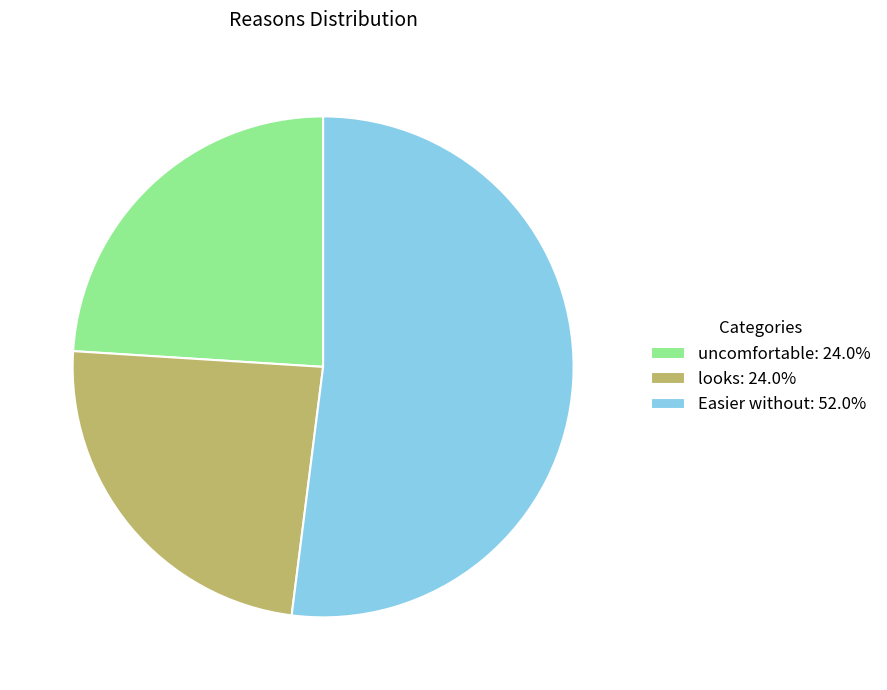

Is the sum of Easier without: 52.0% and uncomfortable: 24.0% greater than half?

Yes